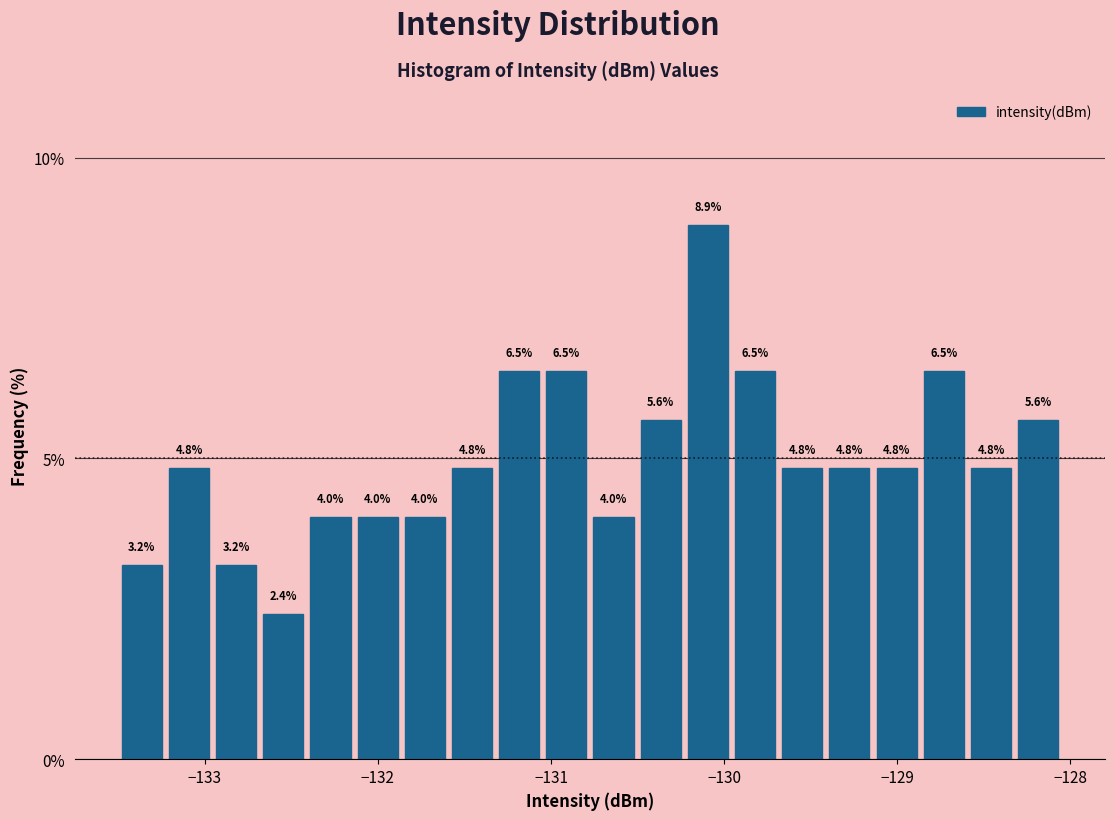

Read against the x-axis, roughly where is the centre of the tallest bar?

-130.1